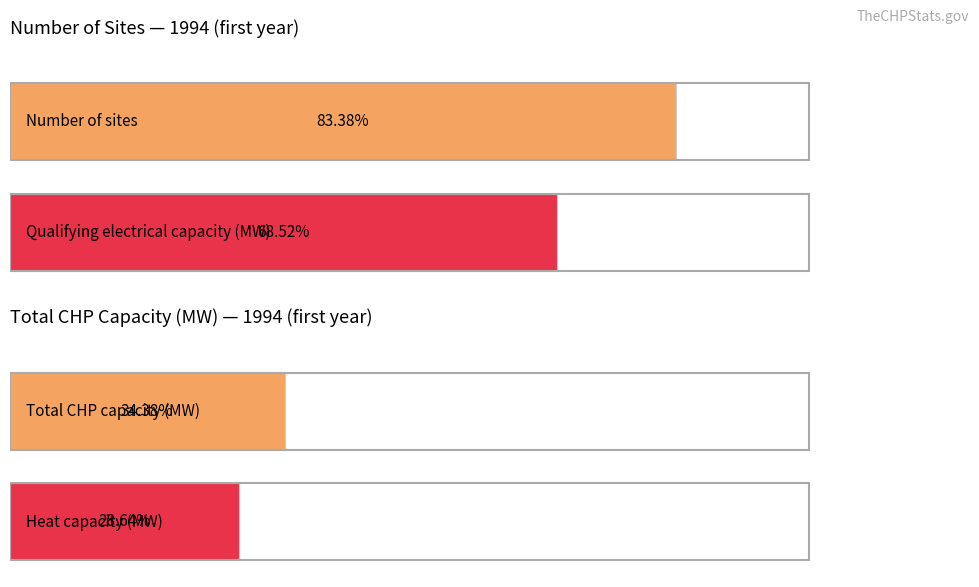

What is the maximum value for Total CHP capacity (MW)?

31604.6